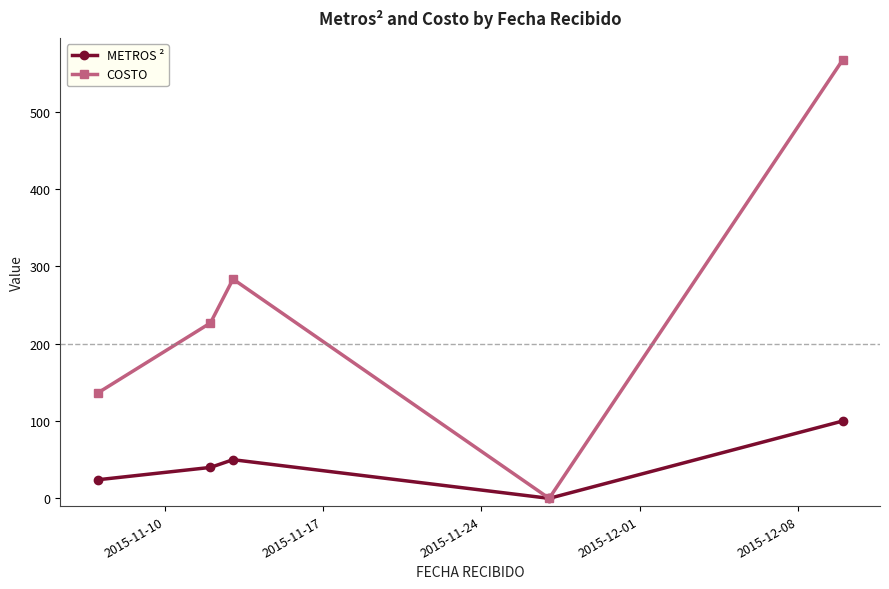

List the series in order of their overall mean, highest first.

COSTO, METROS ²